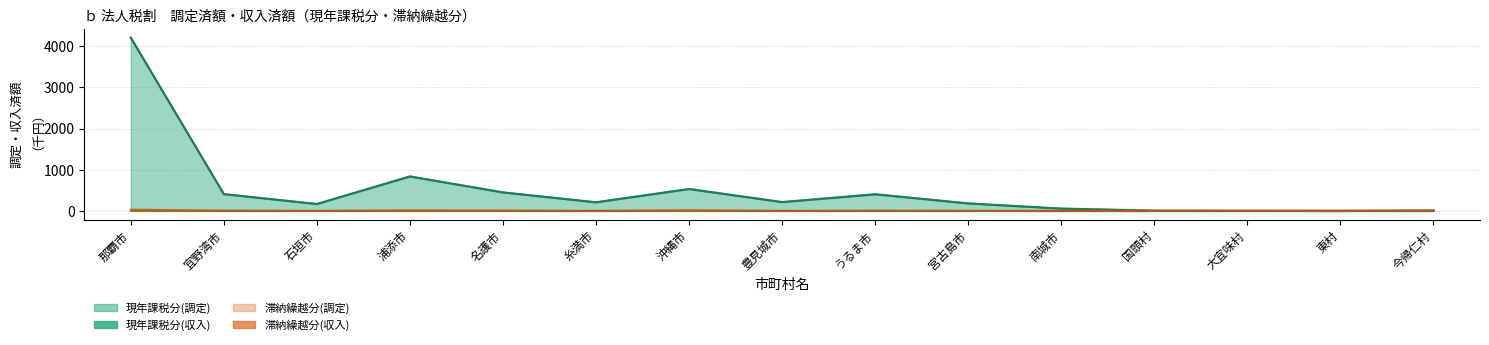

Is it true that 現年課税分(収入) equals 835.8 at 浦添市?

True